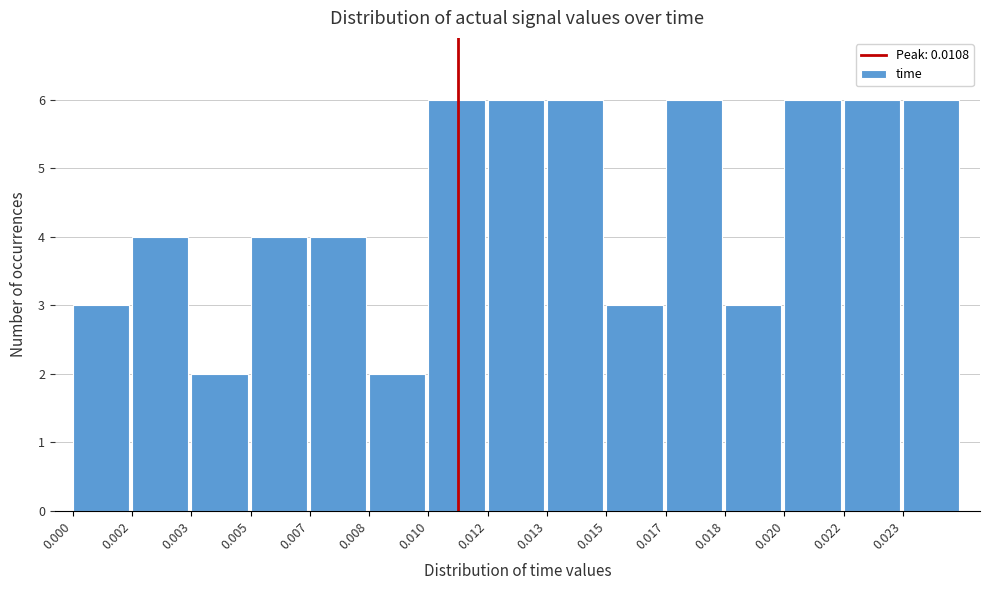

Reading right to left, transcribe all the data shown in this chart.

6	6	6	3	6	3	6	6	6	2	4	4	2	4	3